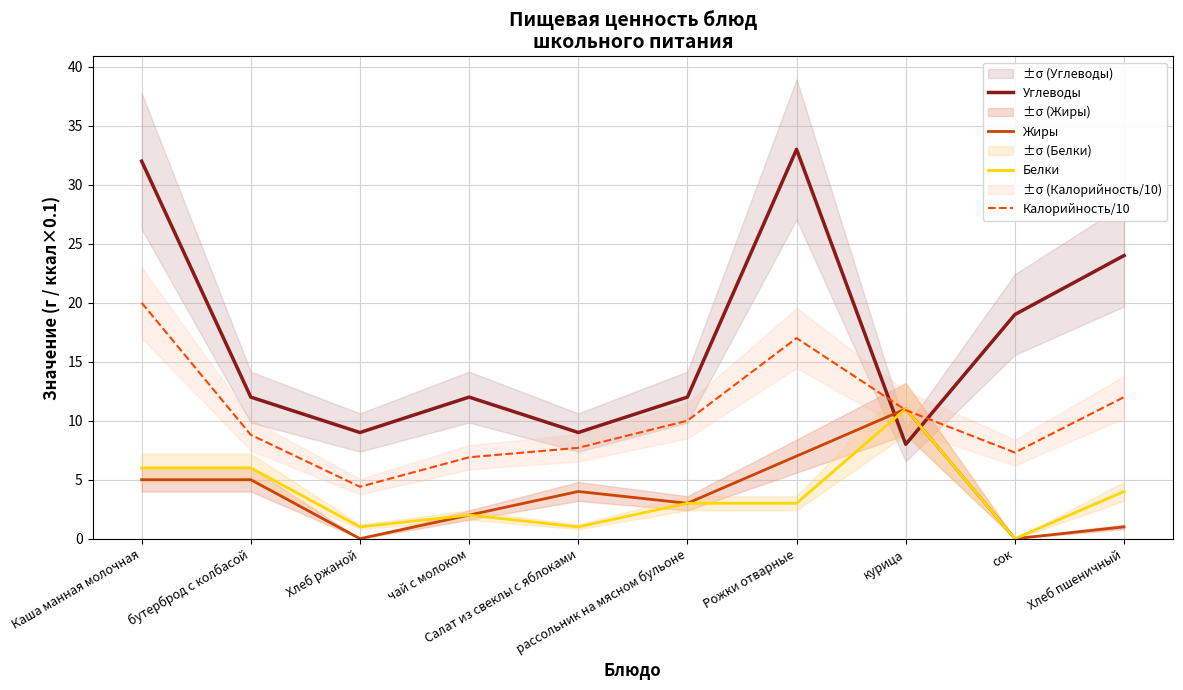

What is the difference between the maximum and minimum values in the Калорийность/10 series?

15.6